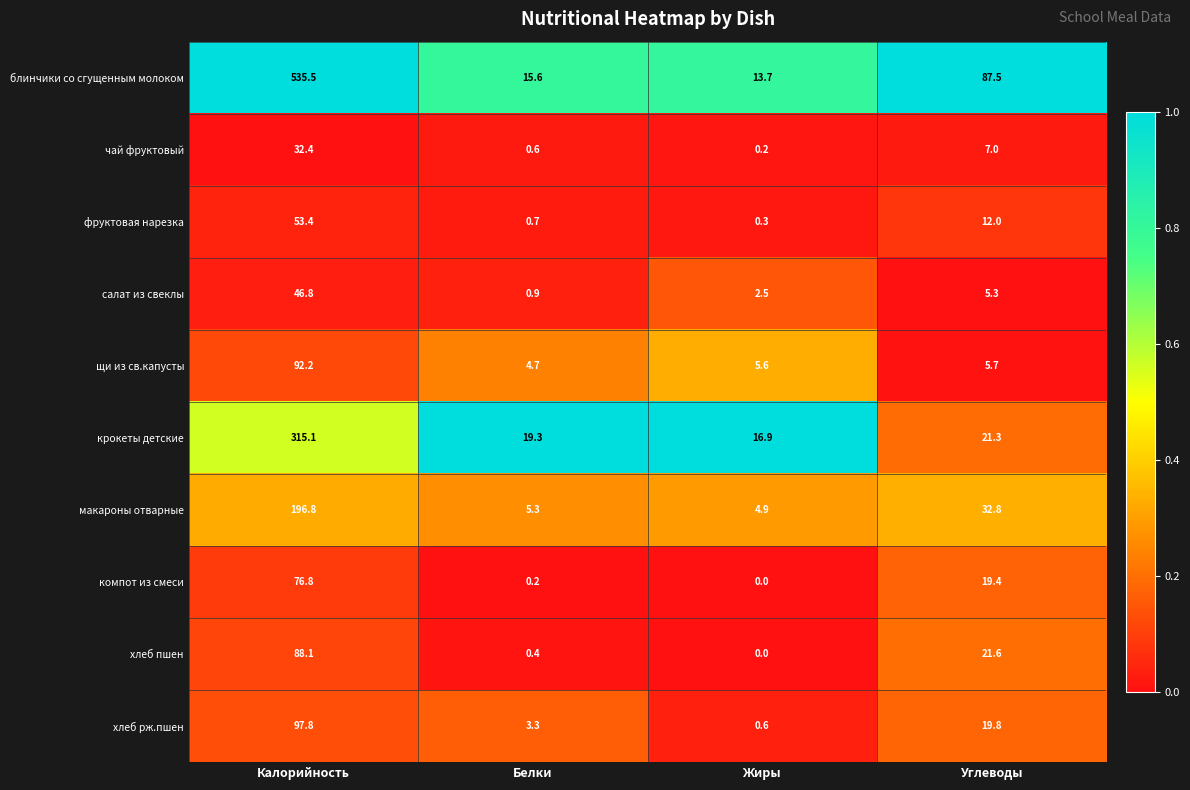

At how many categories does at least one series exceed 0?

4